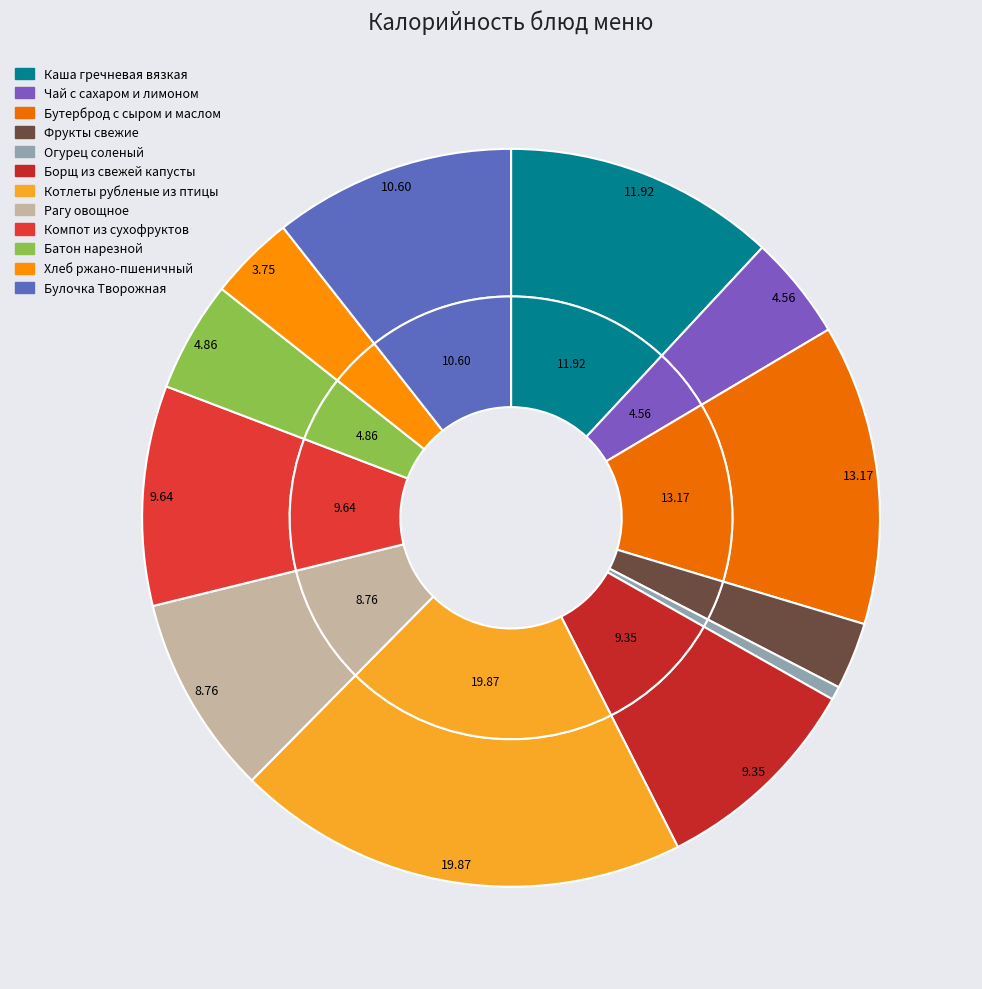

Rank the categories by value from highest to lowest.

Котлеты рубленые из птицы, Бутерброд с сыром и маслом, Каша гречневая вязкая, Булочка Творожная, Компот из сухофруктов, Борщ из свежей капусты, Рагу овощное, Батон нарезной, Чай с сахаром и лимоном, Хлеб ржано-пшеничный, Фрукты свежие, Огурец соленый